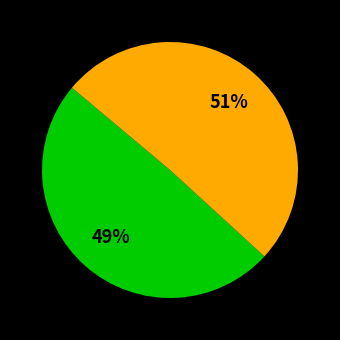

To the nearest percent, what is the average slice percentage?

50%